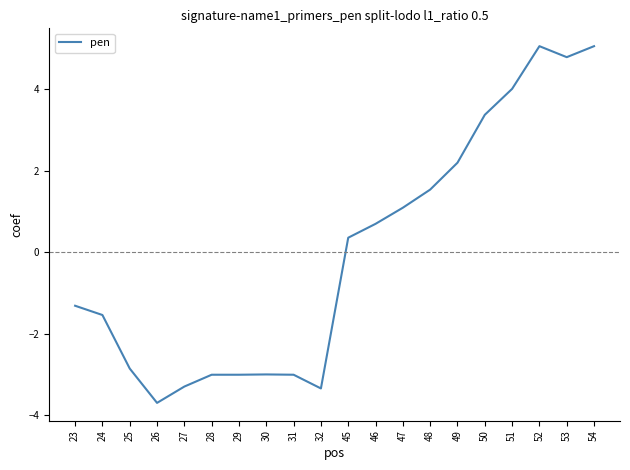

How many values are below zero?

10